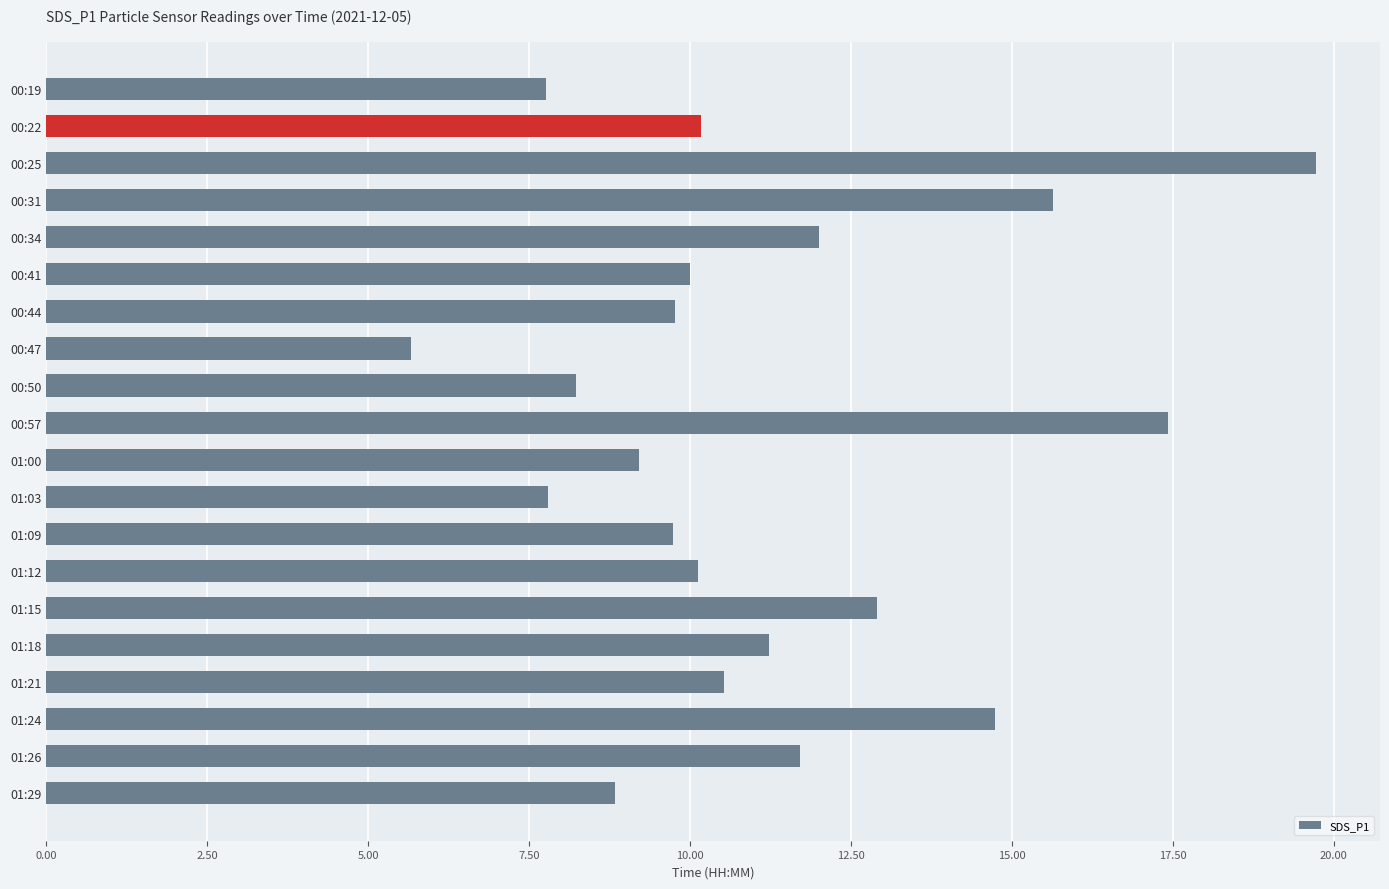

What is the average value?

11.2